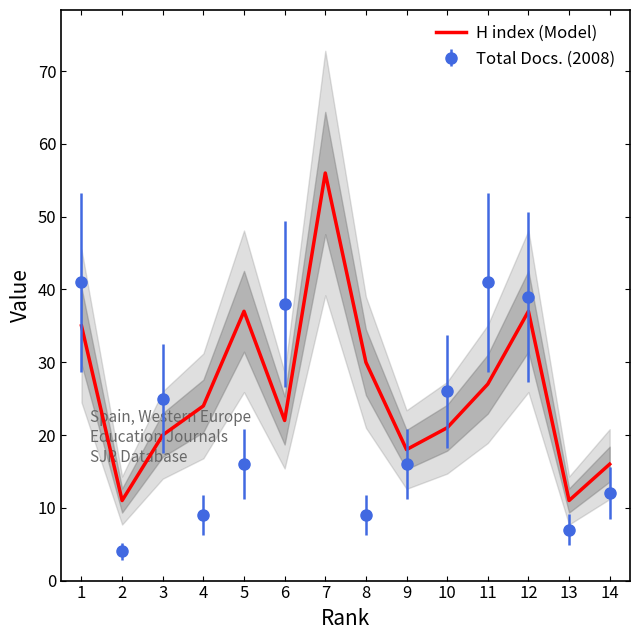

At which category does the data reach its first local peak?

5